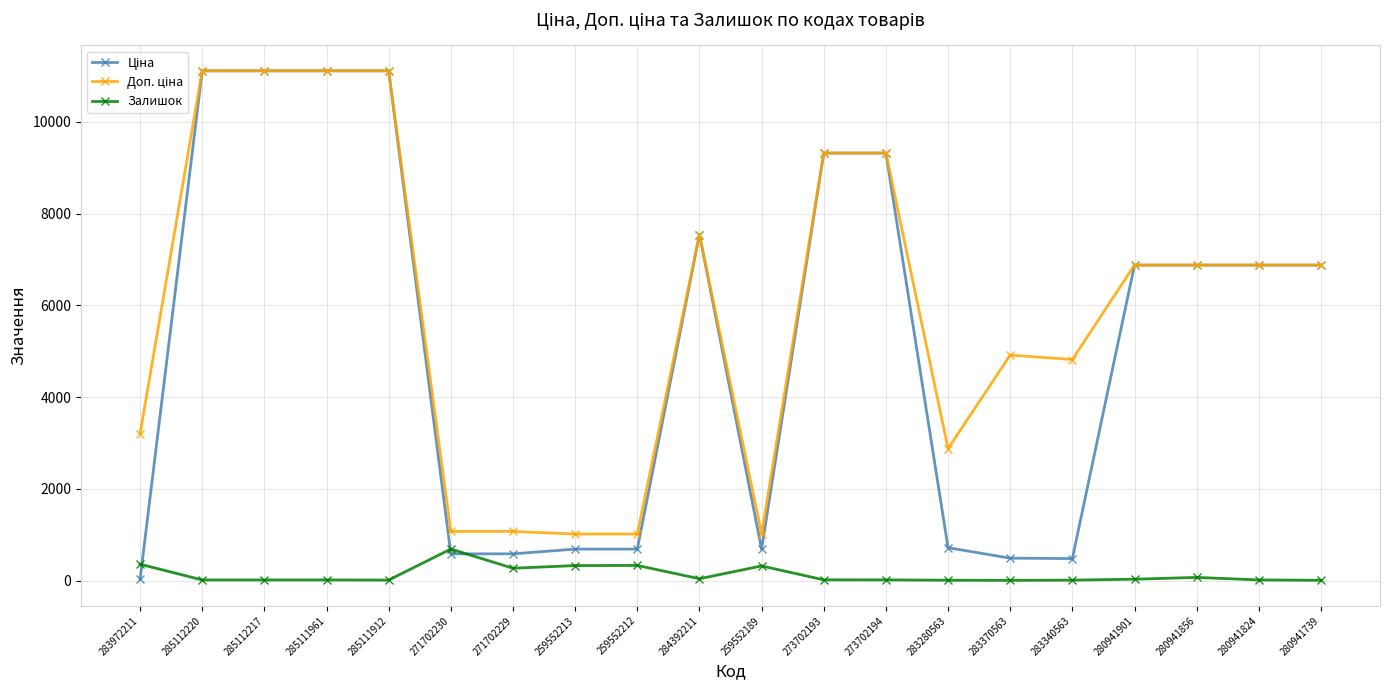

What is the greatest value displayed?

11113.6